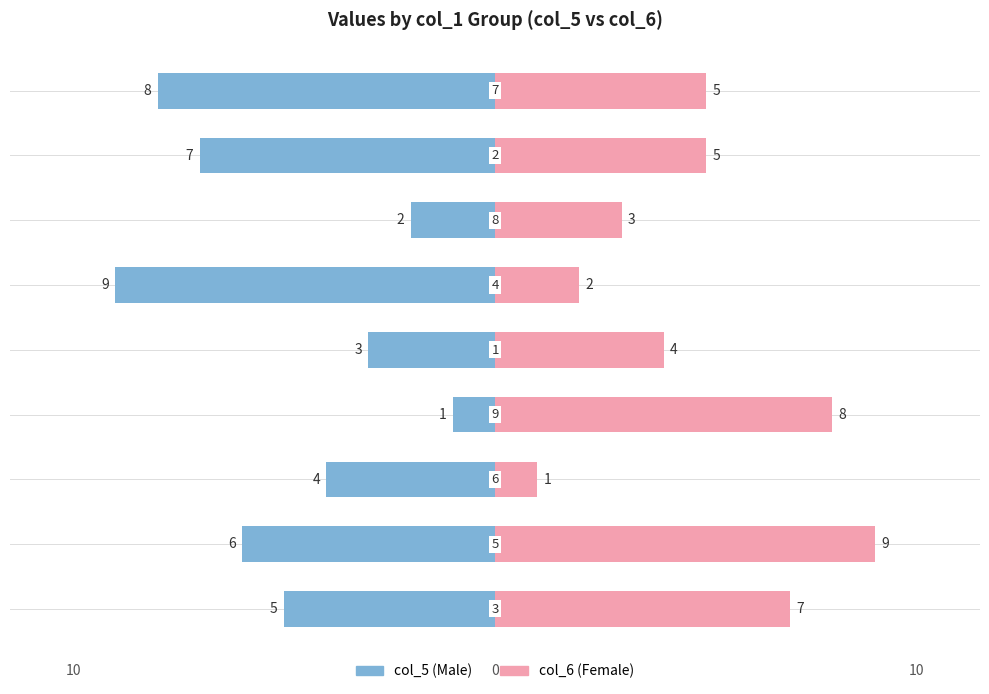

How many Female values are between 3 and 7?

5